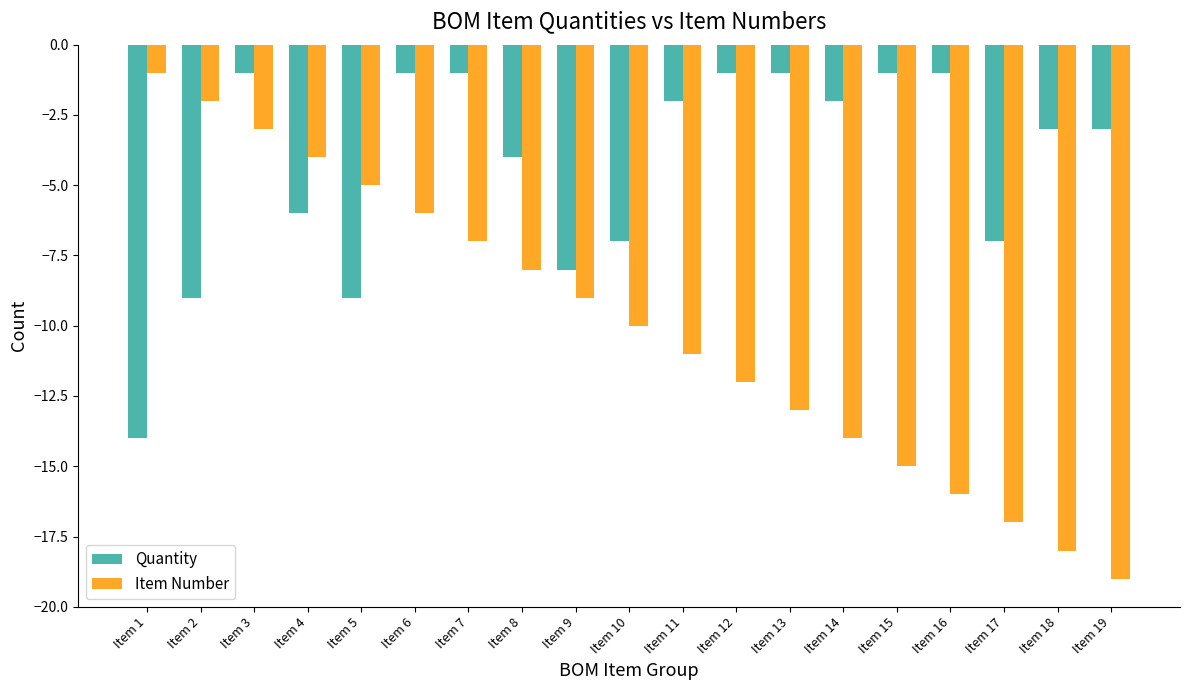

What is the lowest value of the Quantity series?

-14